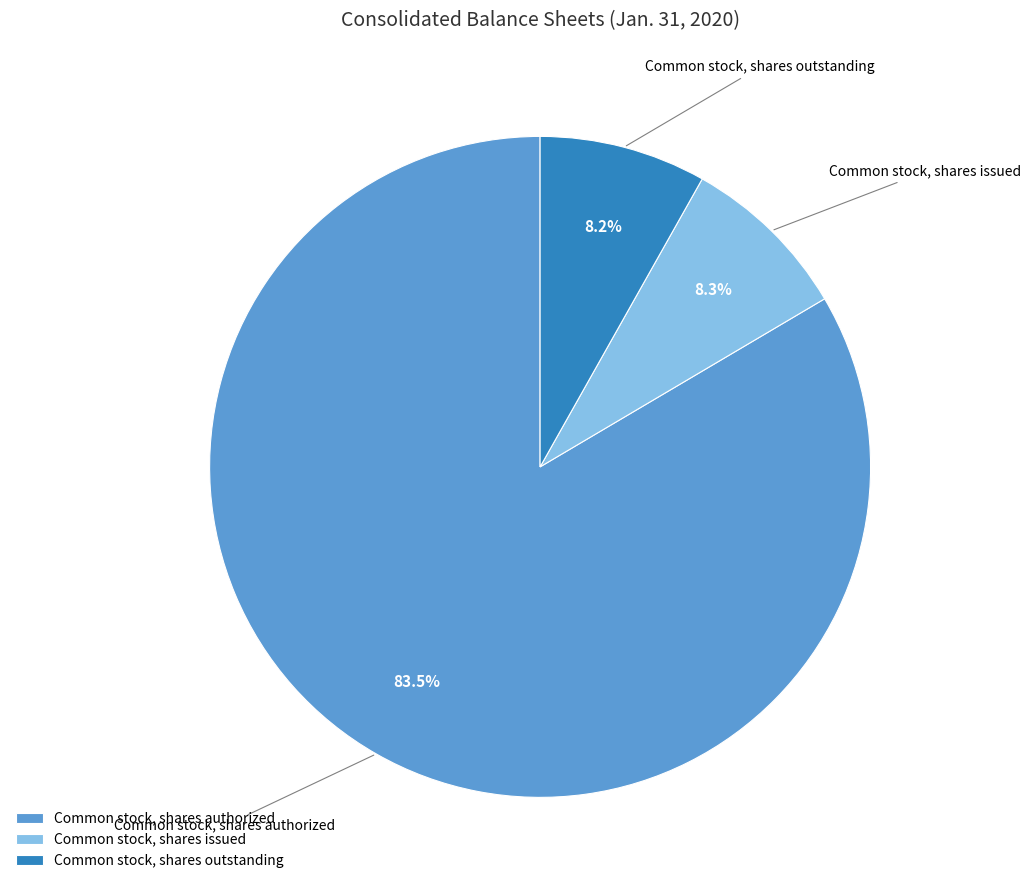

To the nearest percent, what is the difference between the largest and smallest slice percentages?

75%